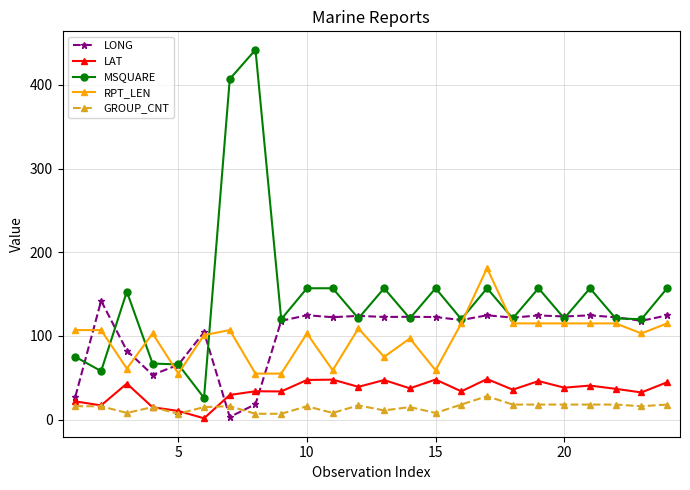

What is the difference between the second highest and second lowest values in the RPT_LEN series?

60.0